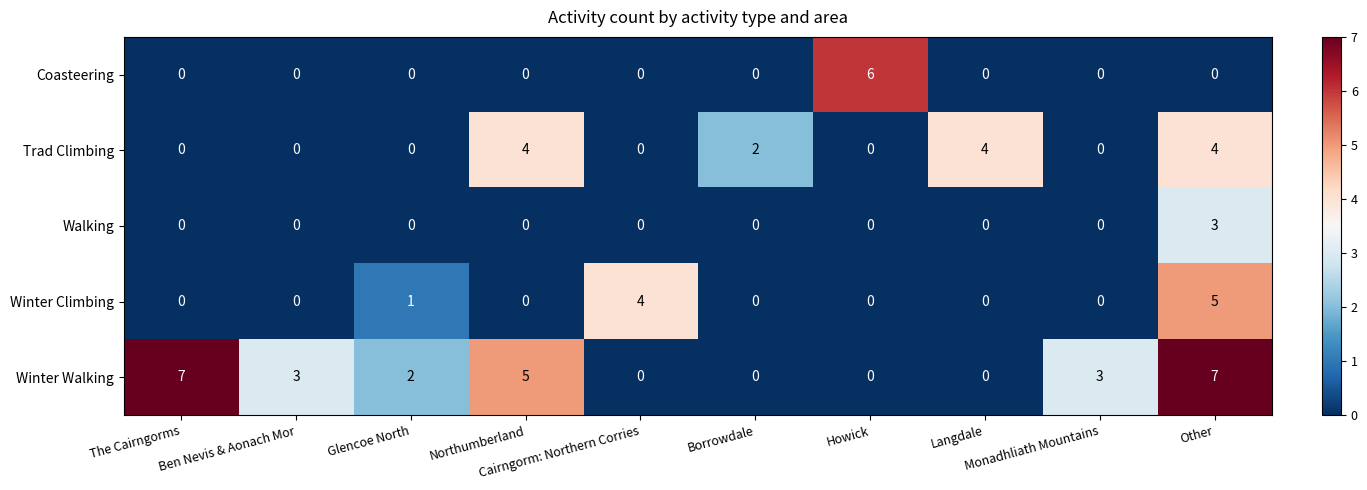

What is the sum of all Winter Climbing values?

10